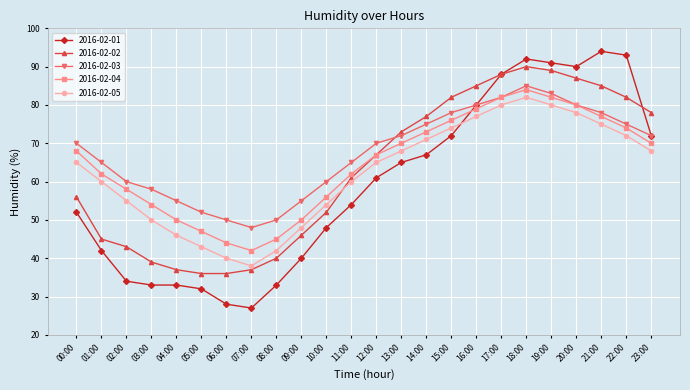

Which series has the largest range (max minus min)?

2016-02-01